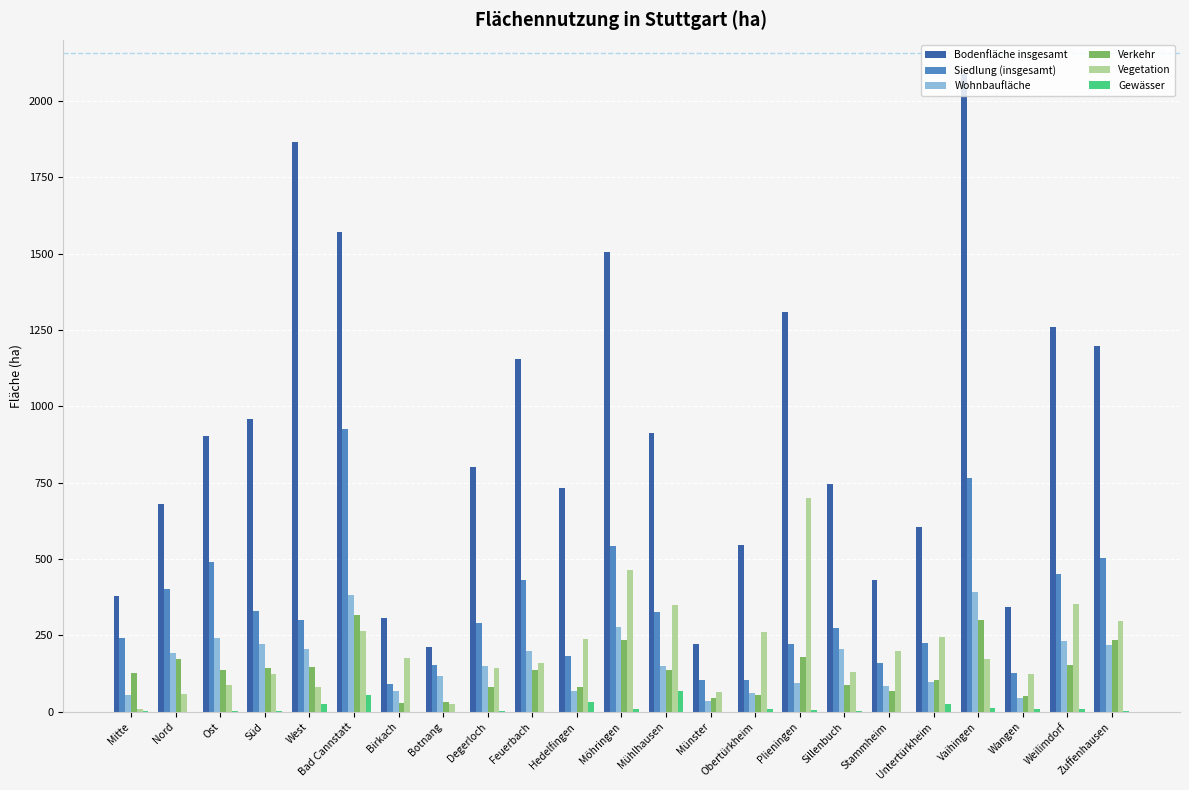

Which series changed the most between Ost and Obertürkheim?

Siedlung (insgesamt)